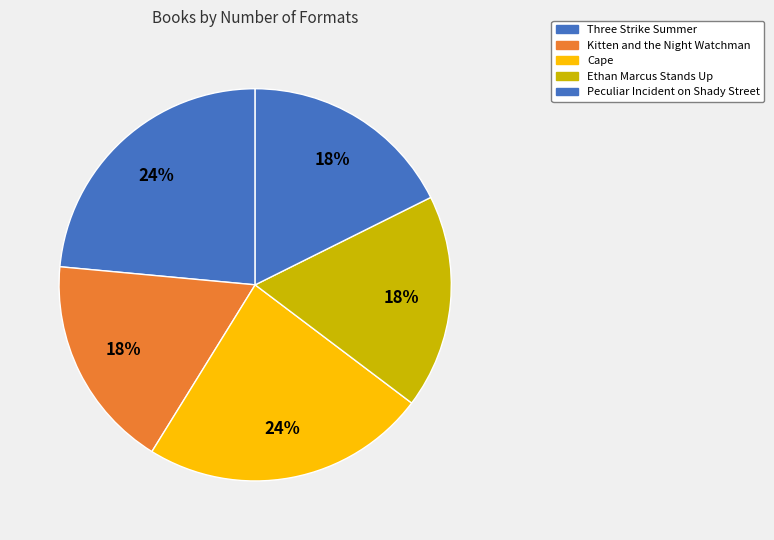

Is there any slice that represents more than half of the pie?

No